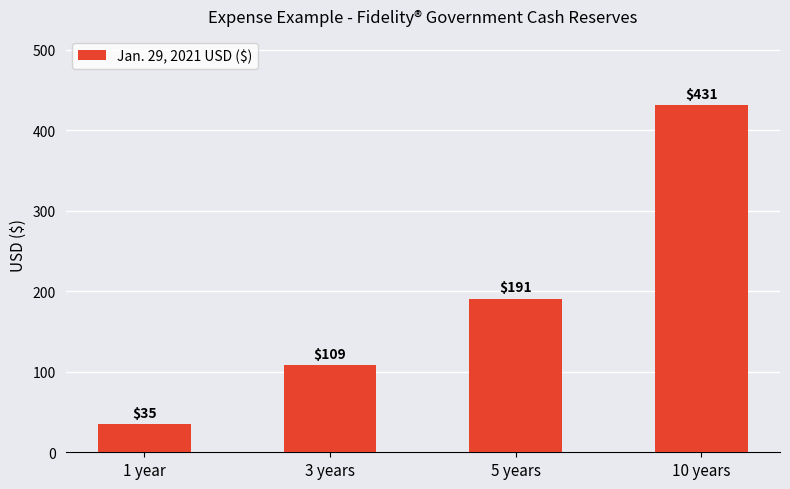

Is it true that the value at 5 years is 260?

False